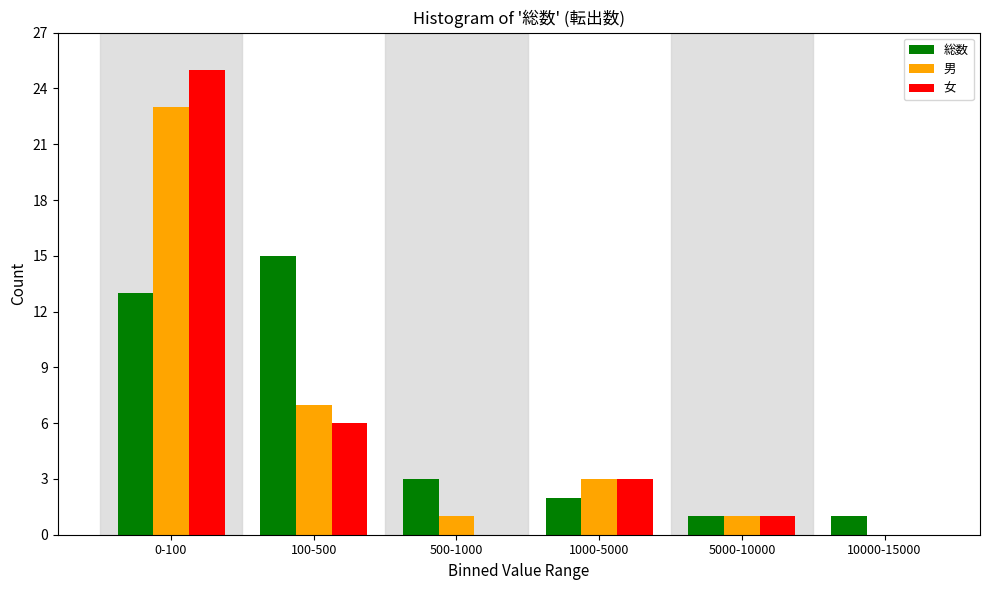

Reading left to right, extract all data points from this chart.

総数: 0-100=13	100-500=15	500-1000=3	1000-5000=2	5000-10000=1	10000-15000=1
男: 0-100=23	100-500=7	500-1000=1	1000-5000=3	5000-10000=1	10000-15000=0
女: 0-100=25	100-500=6	500-1000=0	1000-5000=3	5000-10000=1	10000-15000=0